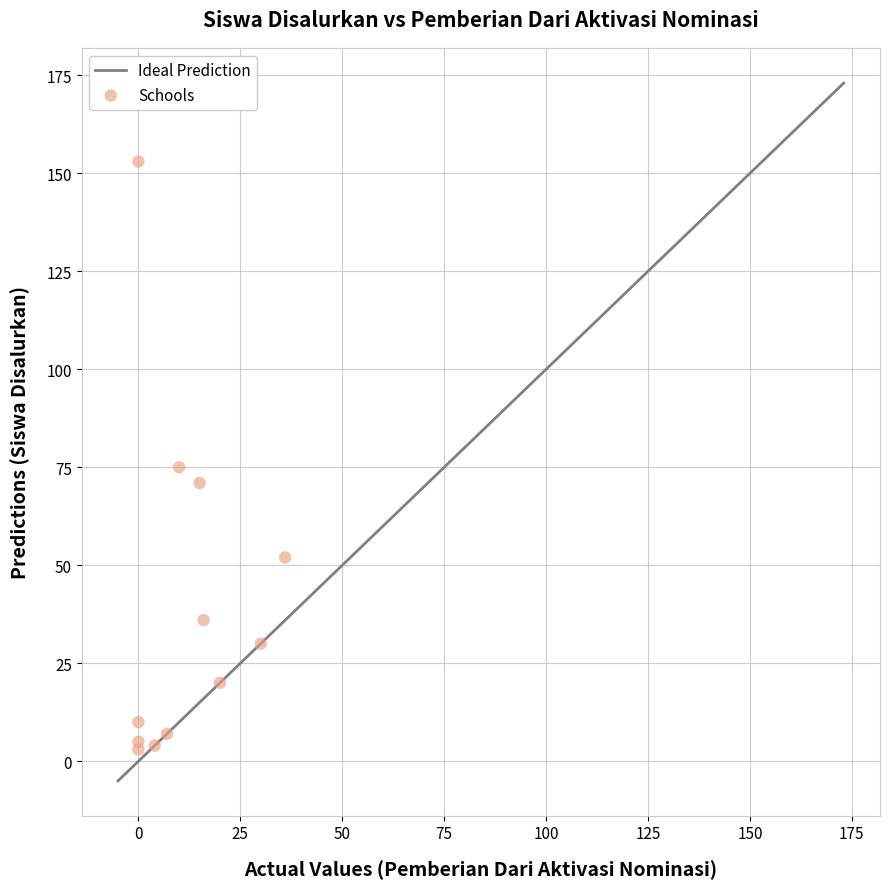

What Y value in the scatter plot is closest to 78?

75